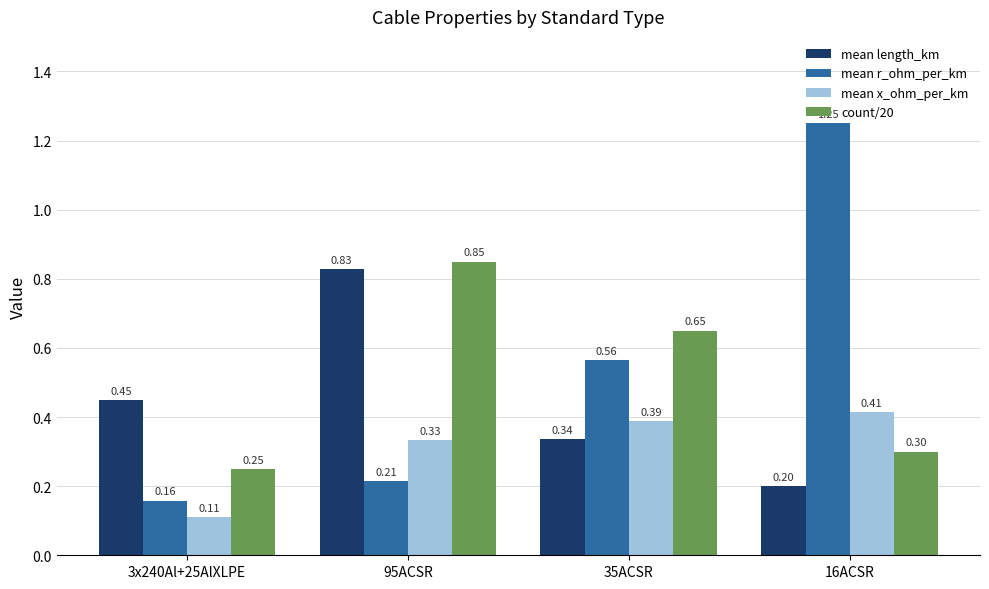

Is it true that mean r_ohm_per_km equals 0.2 at 3x240Al+25AlXLPE?

True